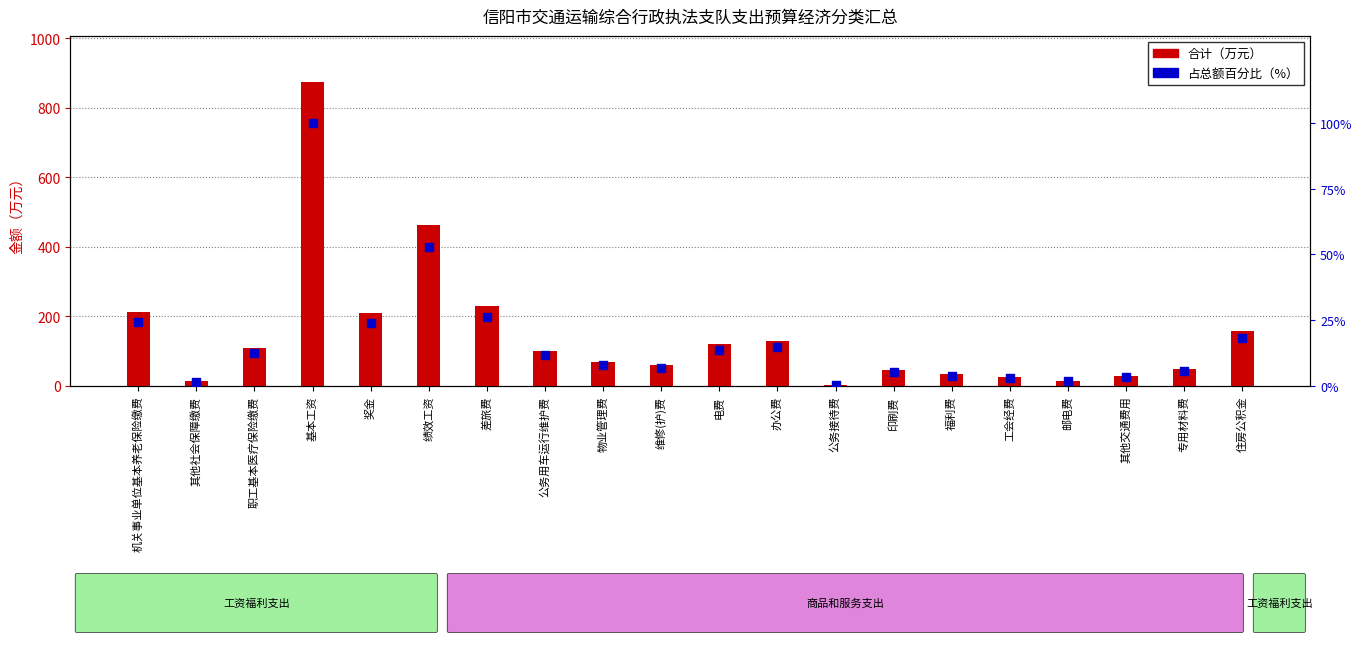

Which series contains the lowest Y value?

占总额百分比（%）